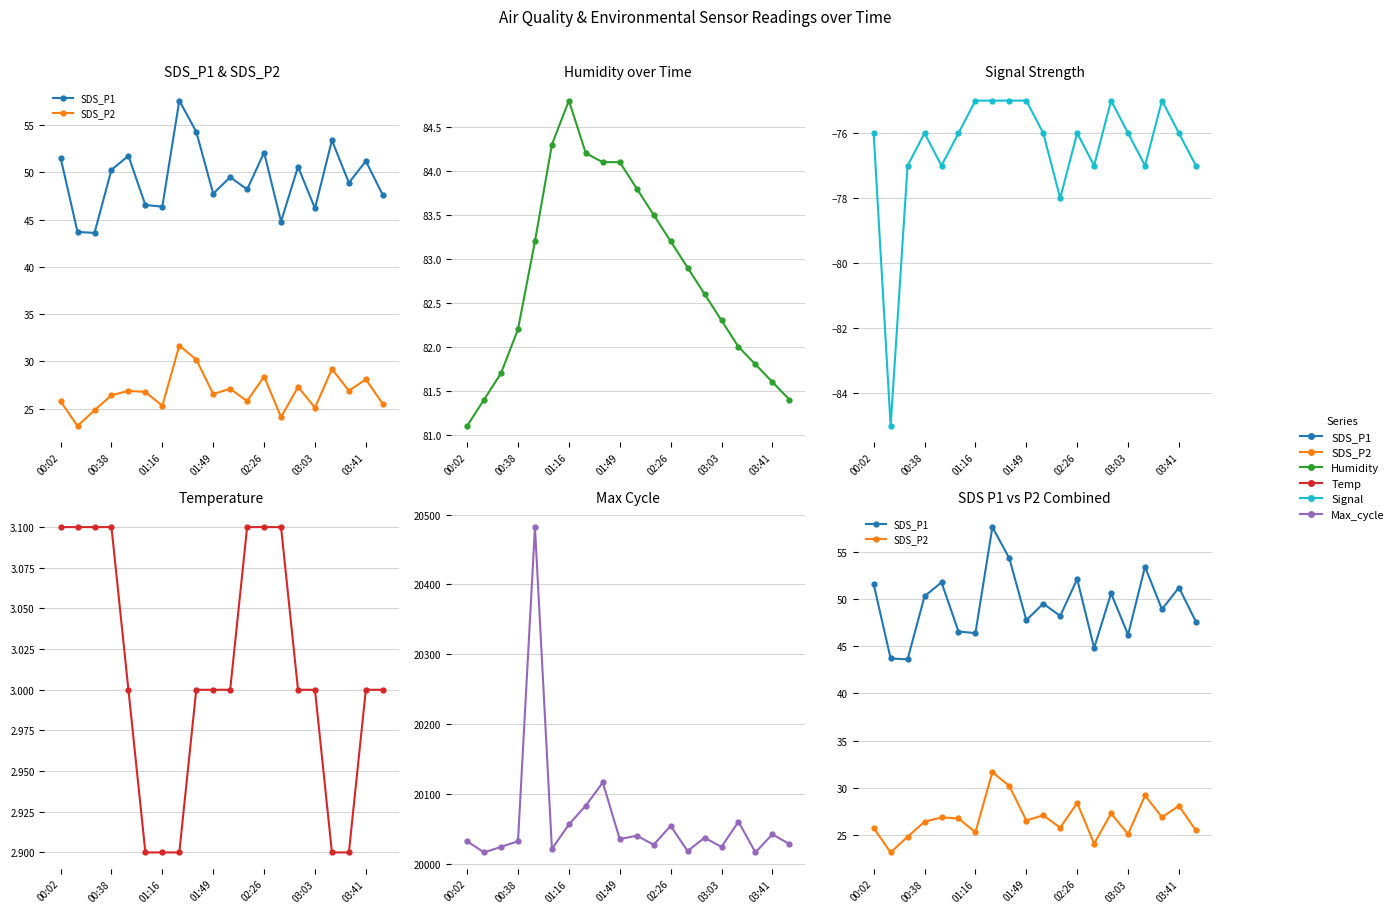

Count the number of categories in the chart.

20